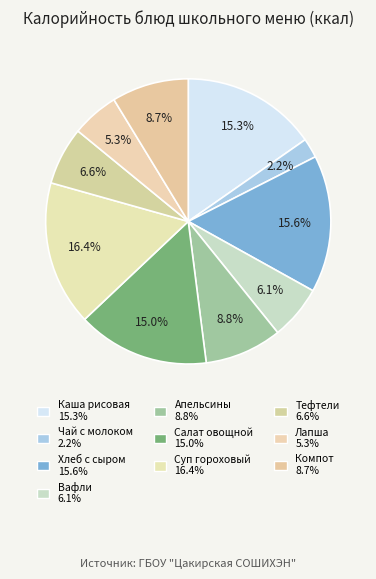

To the nearest percent, what is the difference between the largest and smallest slice percentages?

14%